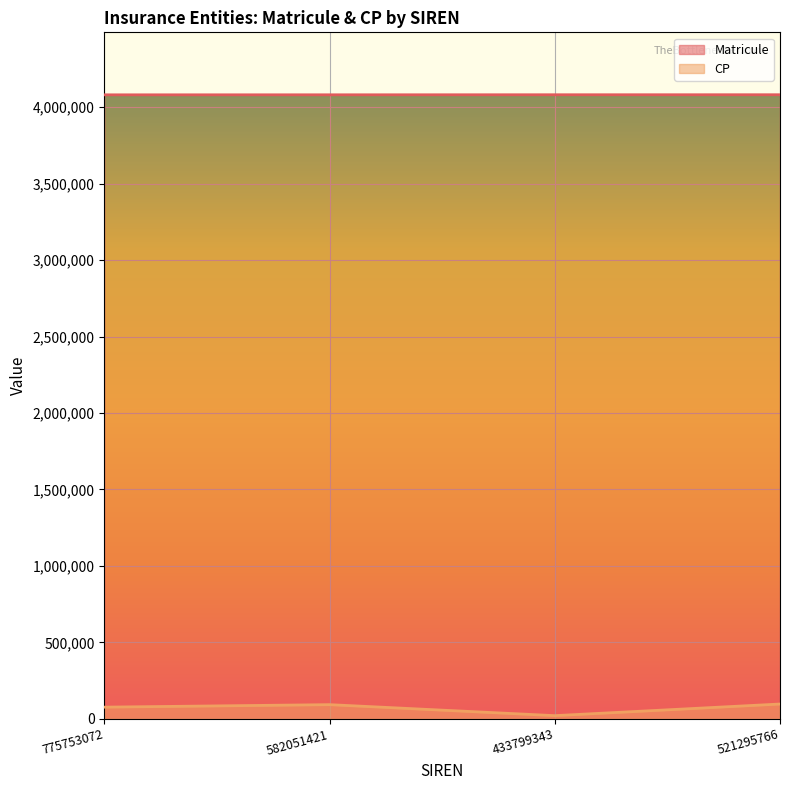

What is the approximate value of Matricule at 521295766, to the nearest 100?

4081300